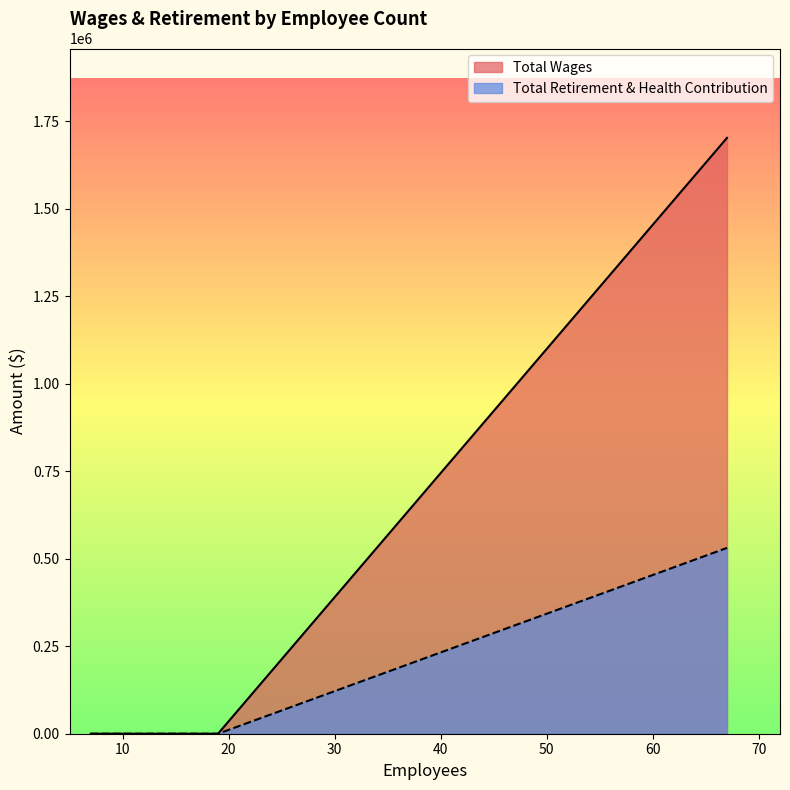

Which series has the largest range (max minus min)?

Total Wages